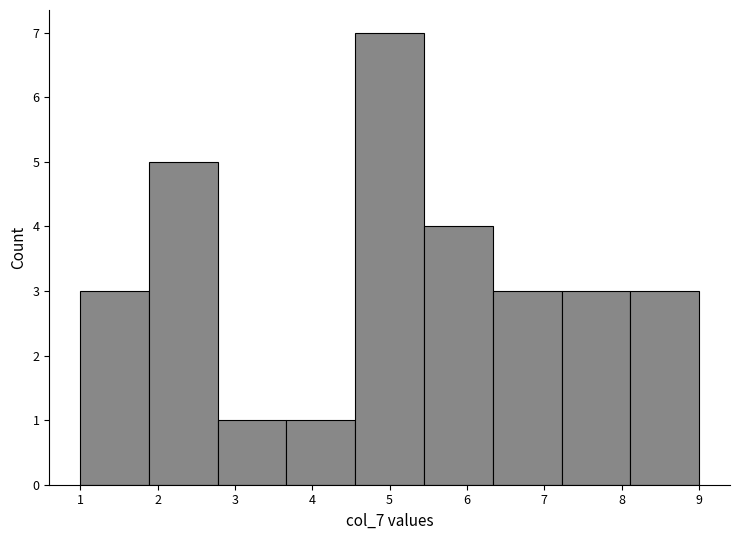

Which range on the x-axis has the tallest bar?

4.6 to 5.4